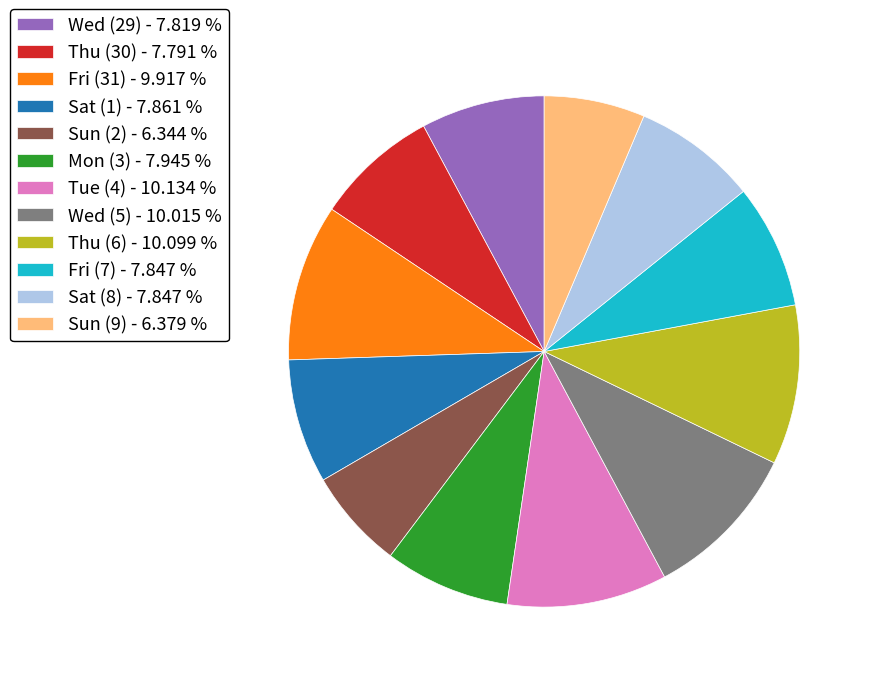

How many slices are in this pie chart?

12